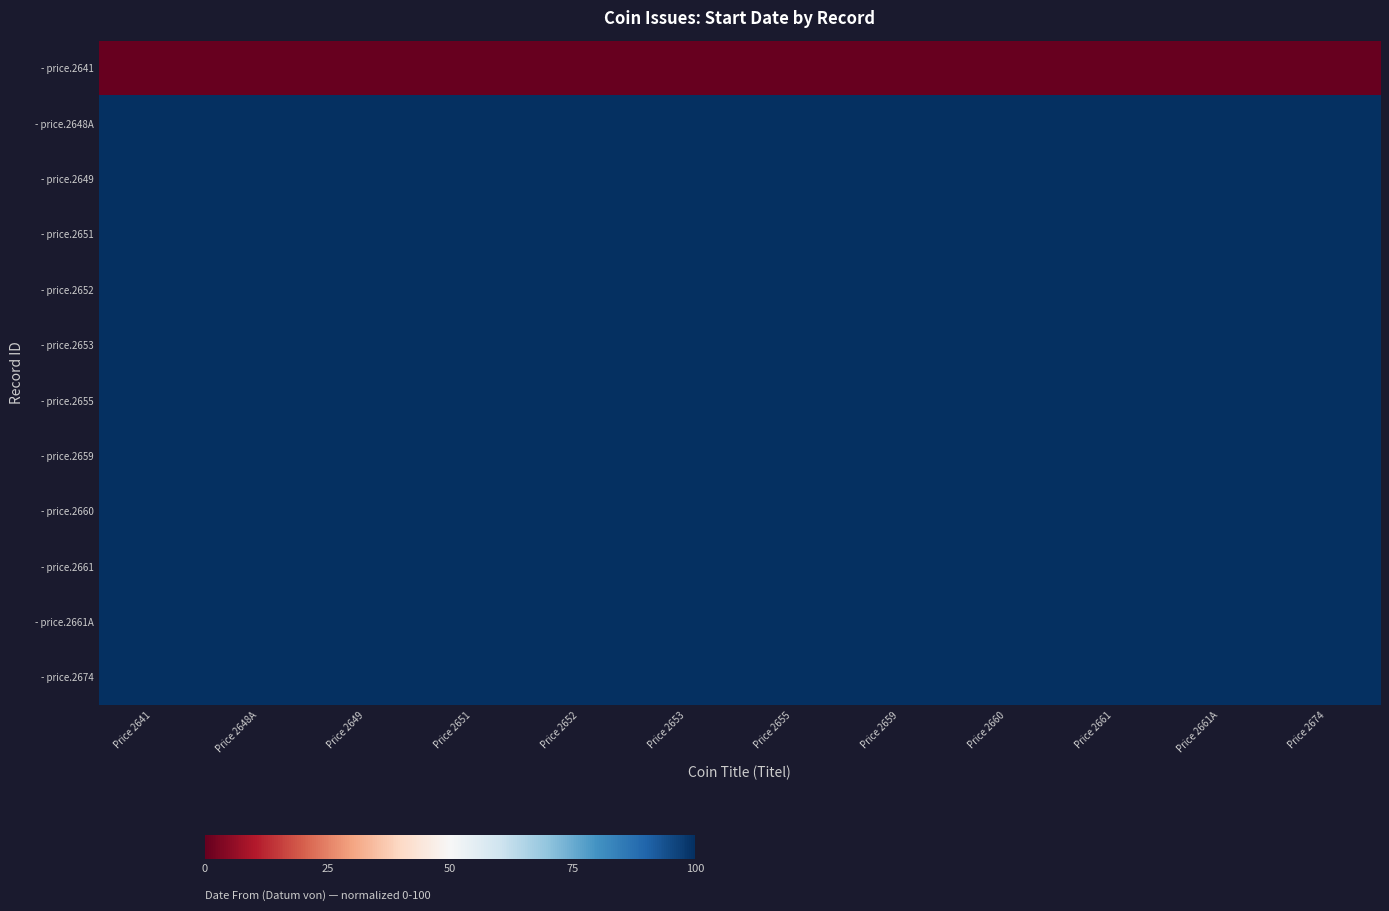

Reading right to left, list all the values displayed in this chart.

- price.2641: Price 2674=0	Price 2661A=0	Price 2661=0	Price 2660=0	Price 2659=0	Price 2655=0	Price 2653=0	Price 2652=0	Price 2651=0	Price 2649=0	Price 2648A=0	Price 2641=0
- price.2648A: Price 2674=100	Price 2661A=100	Price 2661=100	Price 2660=100	Price 2659=100	Price 2655=100	Price 2653=100	Price 2652=100	Price 2651=100	Price 2649=100	Price 2648A=100	Price 2641=100
- price.2649: Price 2674=100	Price 2661A=100	Price 2661=100	Price 2660=100	Price 2659=100	Price 2655=100	Price 2653=100	Price 2652=100	Price 2651=100	Price 2649=100	Price 2648A=100	Price 2641=100
- price.2651: Price 2674=100	Price 2661A=100	Price 2661=100	Price 2660=100	Price 2659=100	Price 2655=100	Price 2653=100	Price 2652=100	Price 2651=100	Price 2649=100	Price 2648A=100	Price 2641=100
- price.2652: Price 2674=100	Price 2661A=100	Price 2661=100	Price 2660=100	Price 2659=100	Price 2655=100	Price 2653=100	Price 2652=100	Price 2651=100	Price 2649=100	Price 2648A=100	Price 2641=100
- price.2653: Price 2674=100	Price 2661A=100	Price 2661=100	Price 2660=100	Price 2659=100	Price 2655=100	Price 2653=100	Price 2652=100	Price 2651=100	Price 2649=100	Price 2648A=100	Price 2641=100
- price.2655: Price 2674=100	Price 2661A=100	Price 2661=100	Price 2660=100	Price 2659=100	Price 2655=100	Price 2653=100	Price 2652=100	Price 2651=100	Price 2649=100	Price 2648A=100	Price 2641=100
- price.2659: Price 2674=100	Price 2661A=100	Price 2661=100	Price 2660=100	Price 2659=100	Price 2655=100	Price 2653=100	Price 2652=100	Price 2651=100	Price 2649=100	Price 2648A=100	Price 2641=100
- price.2660: Price 2674=100	Price 2661A=100	Price 2661=100	Price 2660=100	Price 2659=100	Price 2655=100	Price 2653=100	Price 2652=100	Price 2651=100	Price 2649=100	Price 2648A=100	Price 2641=100
- price.2661: Price 2674=100	Price 2661A=100	Price 2661=100	Price 2660=100	Price 2659=100	Price 2655=100	Price 2653=100	Price 2652=100	Price 2651=100	Price 2649=100	Price 2648A=100	Price 2641=100
- price.2661A: Price 2674=100	Price 2661A=100	Price 2661=100	Price 2660=100	Price 2659=100	Price 2655=100	Price 2653=100	Price 2652=100	Price 2651=100	Price 2649=100	Price 2648A=100	Price 2641=100
- price.2674: Price 2674=100	Price 2661A=100	Price 2661=100	Price 2660=100	Price 2659=100	Price 2655=100	Price 2653=100	Price 2652=100	Price 2651=100	Price 2649=100	Price 2648A=100	Price 2641=100